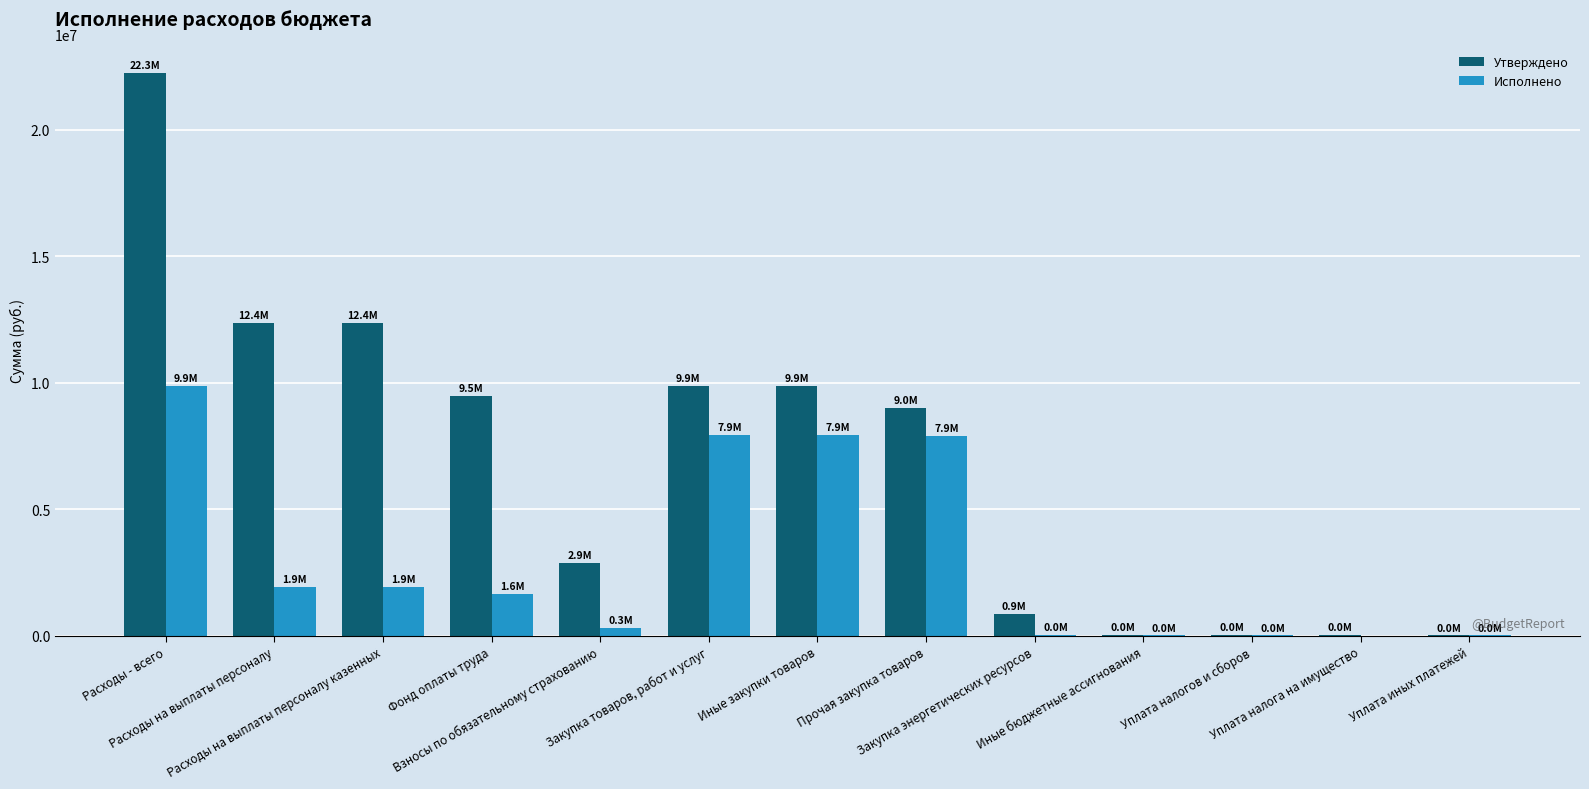

Which series changed the most between Фонд оплаты труда and Уплата иных платежей?

Утверждено